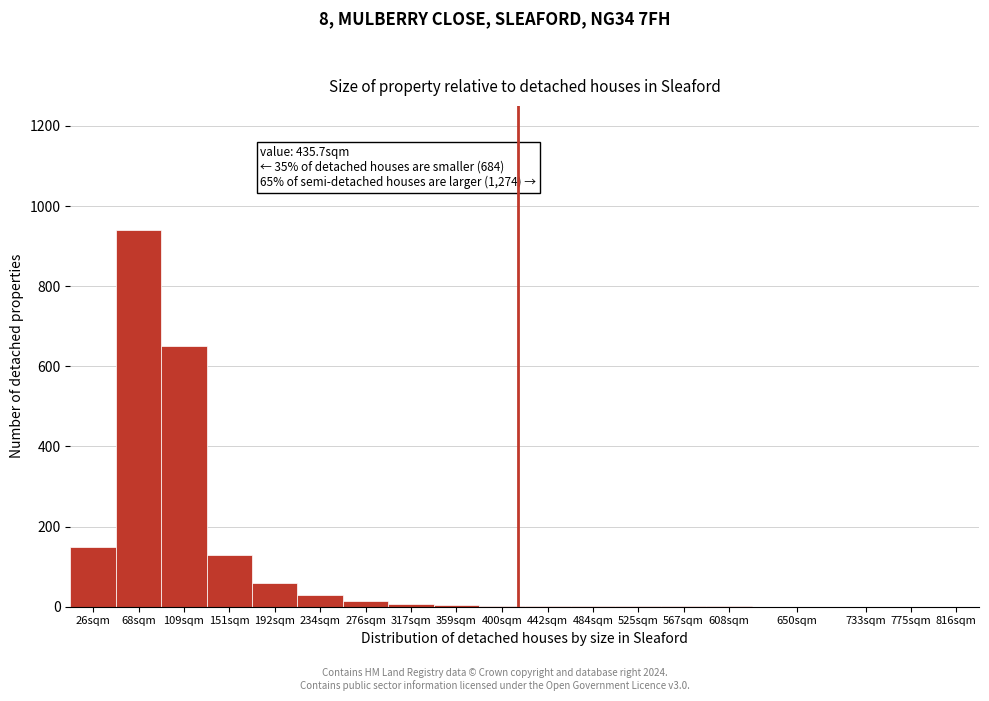

What is the change in value from 26sqm to 192sqm?

-90